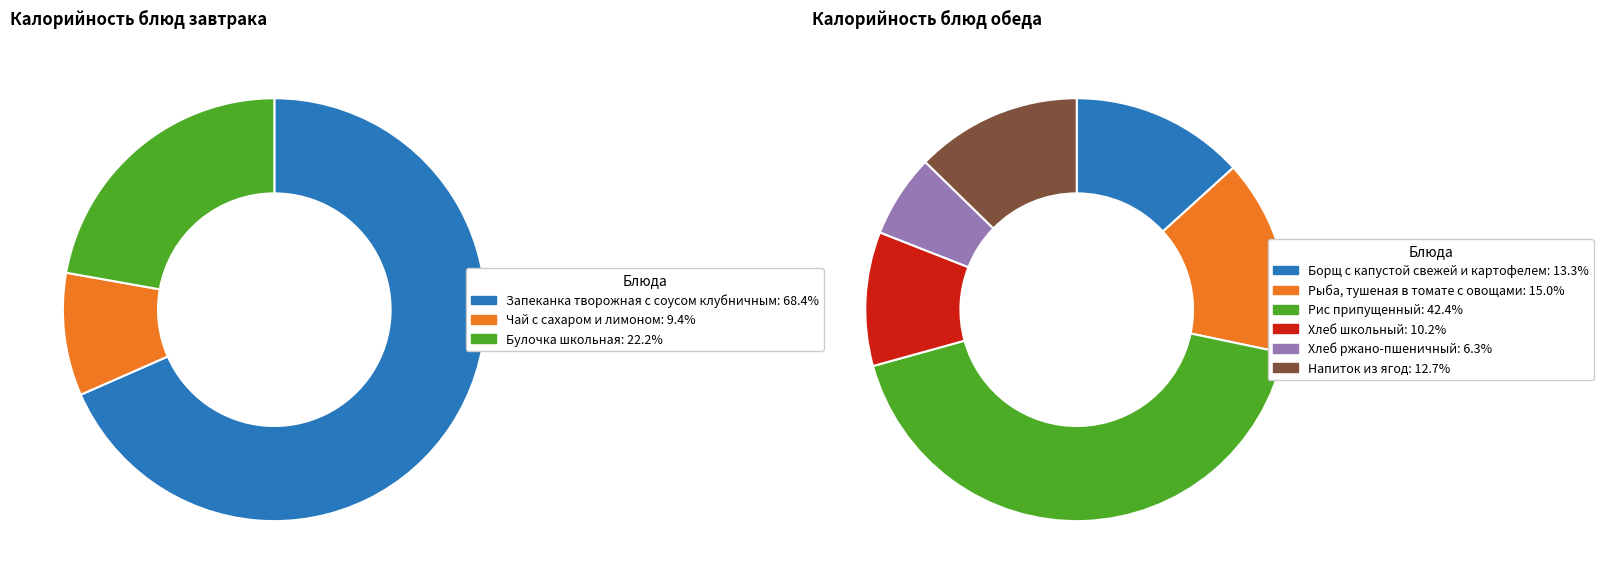

Do Чай с сахаром и лимоном and Рис припущенный together represent more than half of the pie?

No